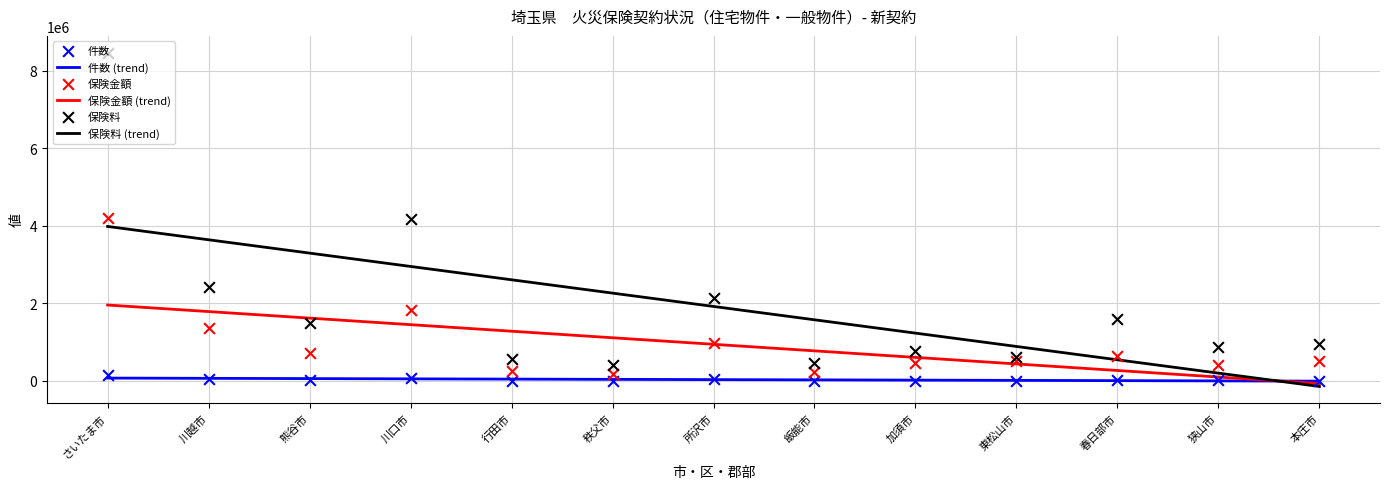

Is the value of 保険金額 at 所沢市 greater than the value of 件数 at さいたま市?

Yes